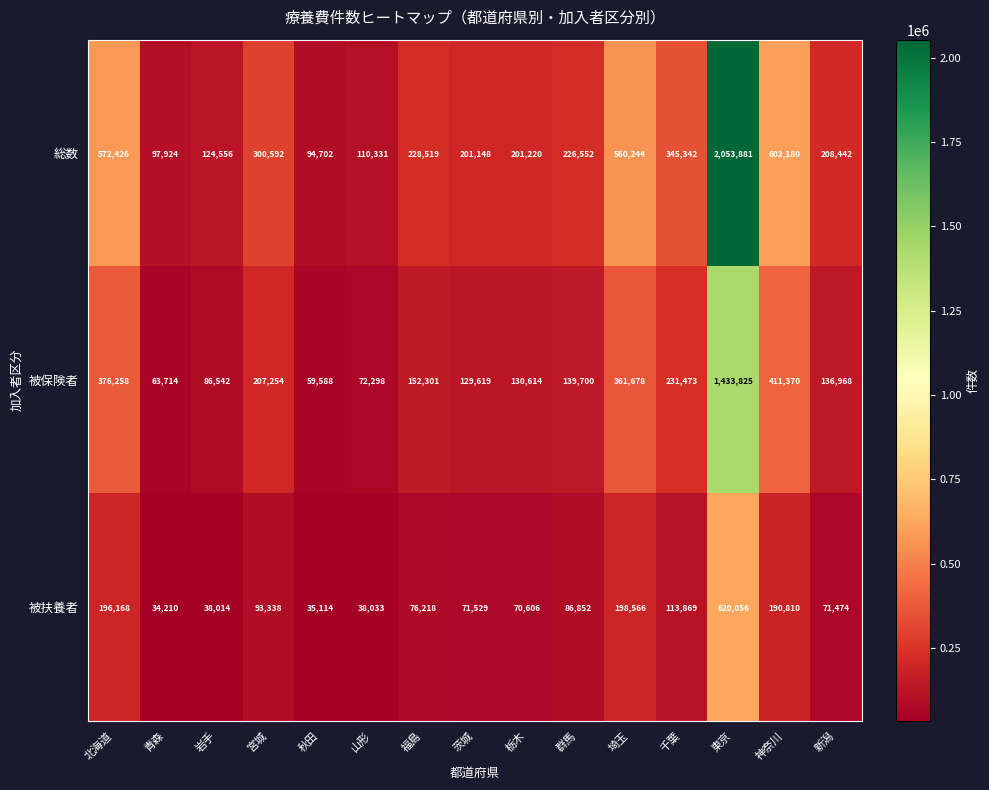

At how many categories does at least one series exceed 147921?

11